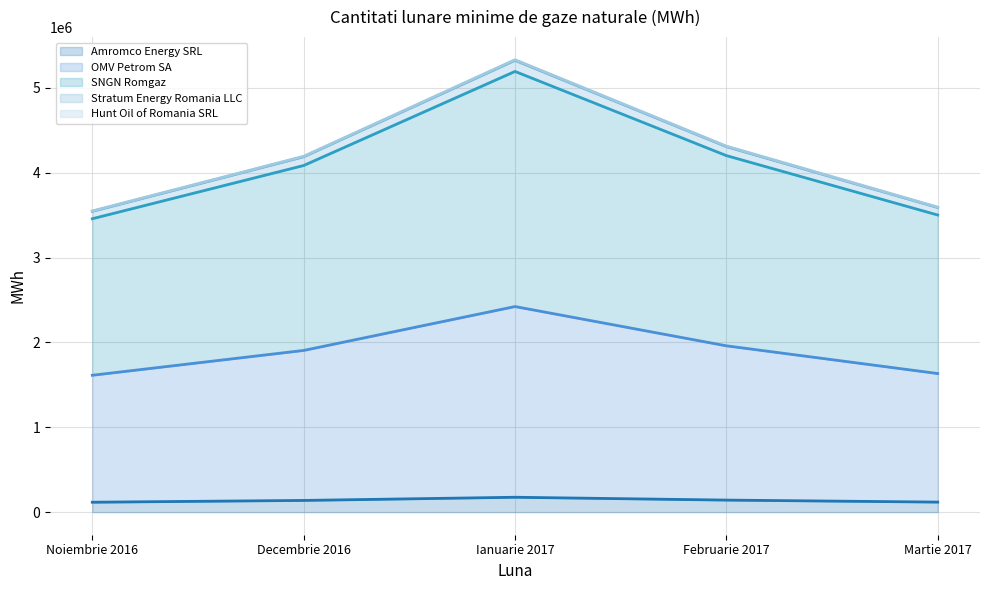

Which category has the highest value across all series?

Ianuarie 2017